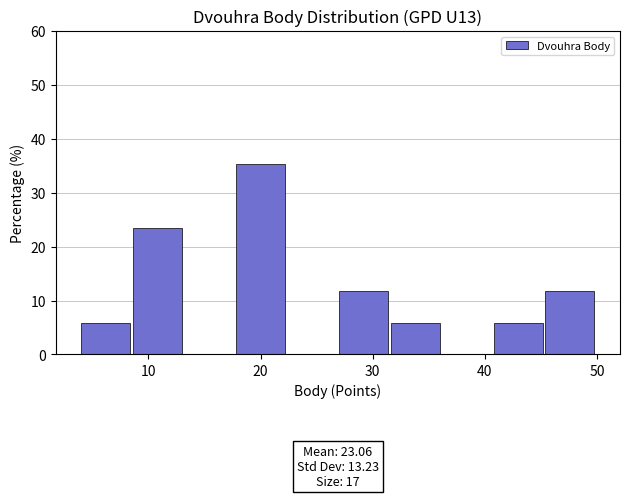

Which range on the x-axis has the tallest bar?

17.8 to 22.4